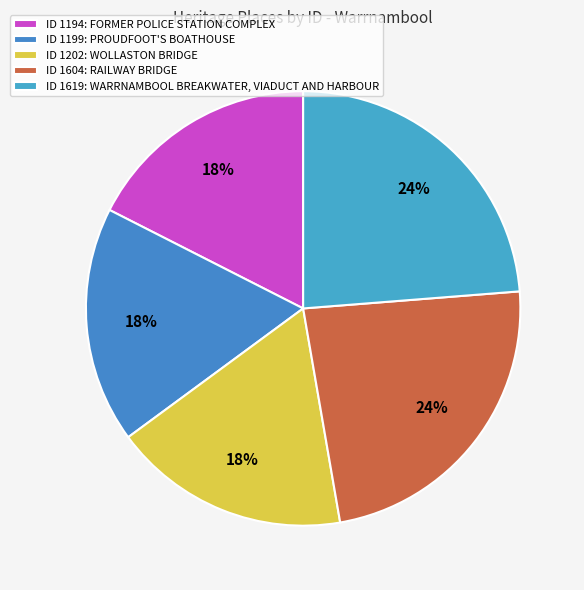

Does any single category account for the majority?

No